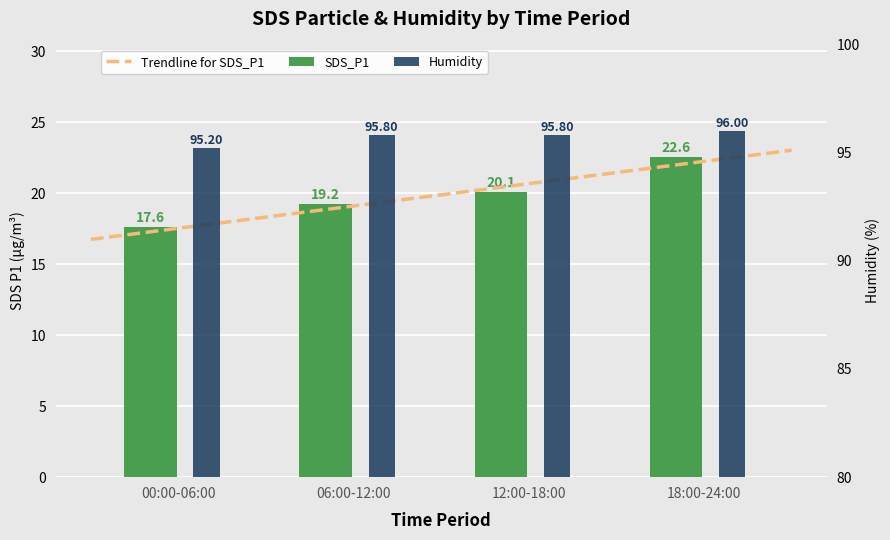

What is the approximate value of Humidity at 00:00-06:00?

95.2